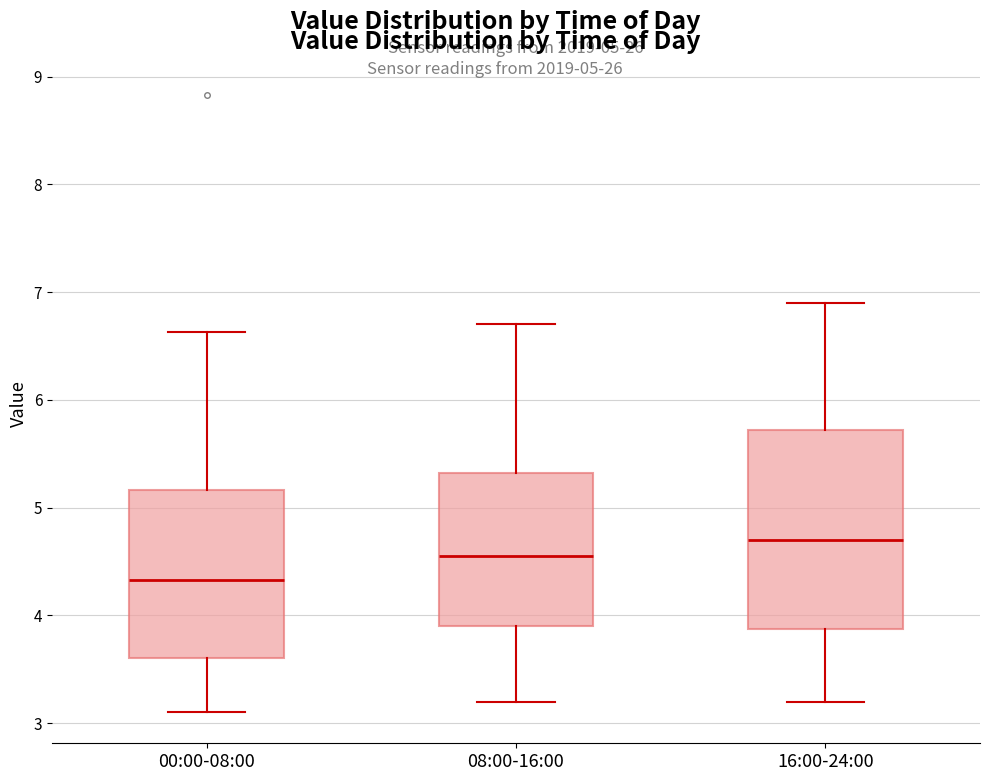

Which box has the highest median line?

16:00-24:00